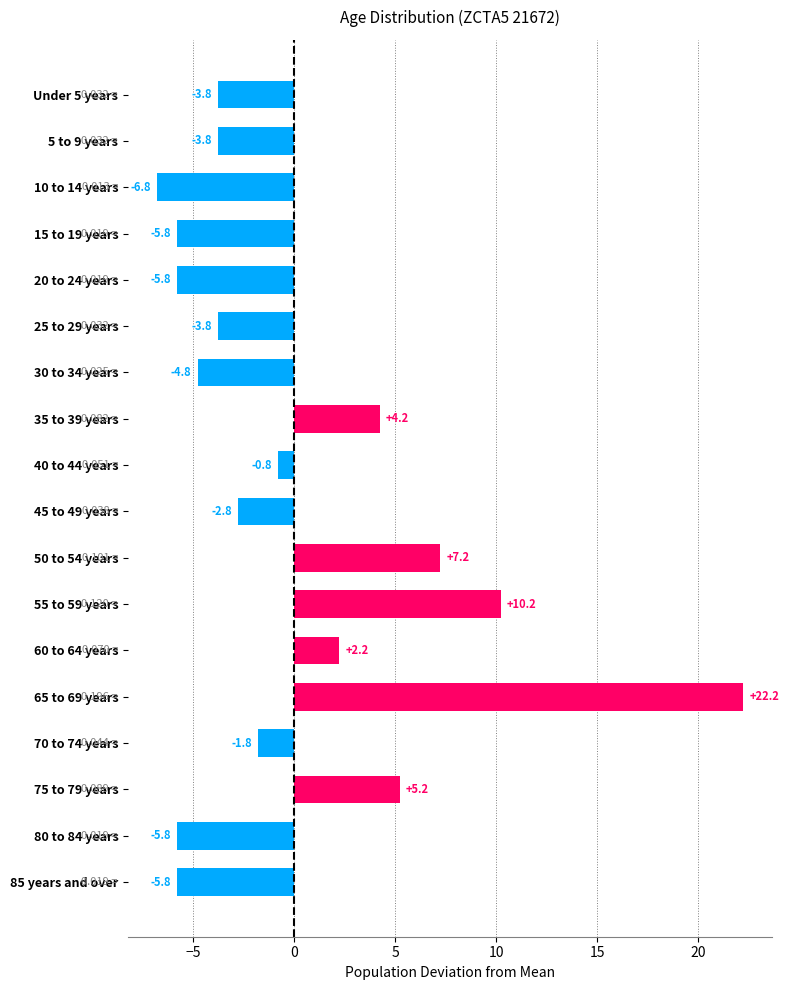

Between 50 to 54 years and Under 5 years, which is larger?

50 to 54 years